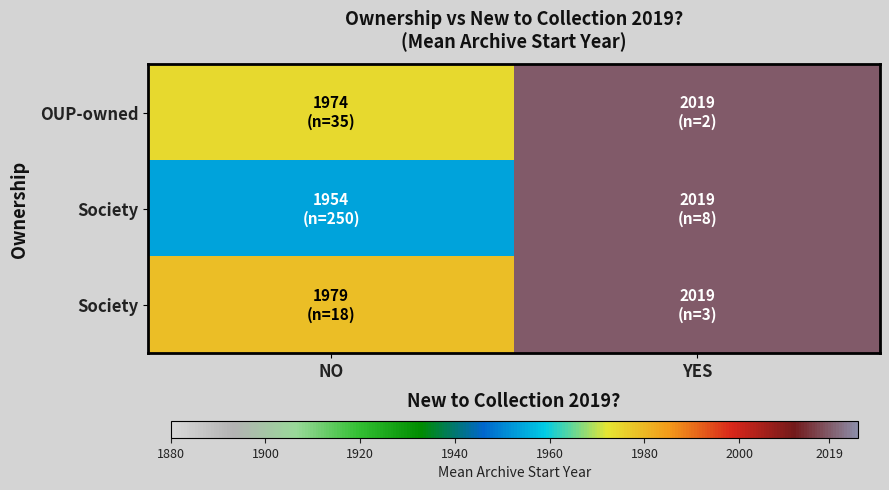

At how many categories does at least one series exceed 2009?

1